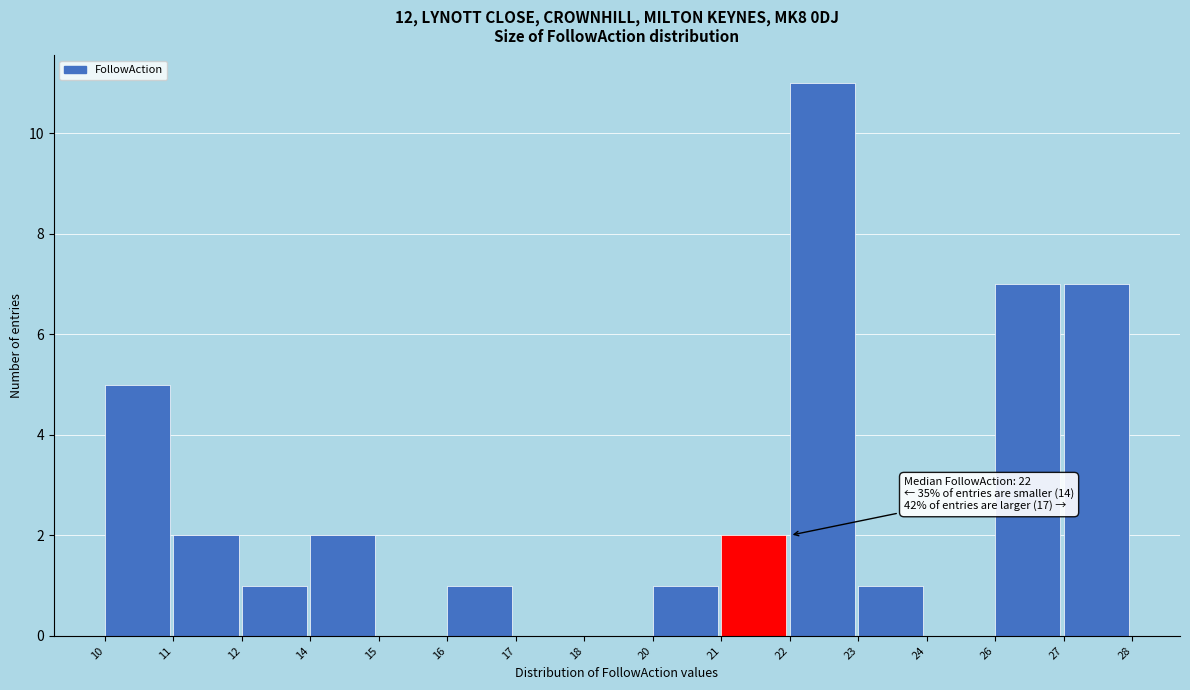

Reading right to left, extract all data points from this chart.

27=7	26=7	24=0	23=1	22=11	21=2	20=1	18=0	17=0	16=1	15=0	14=2	12=1	11=2	10=5